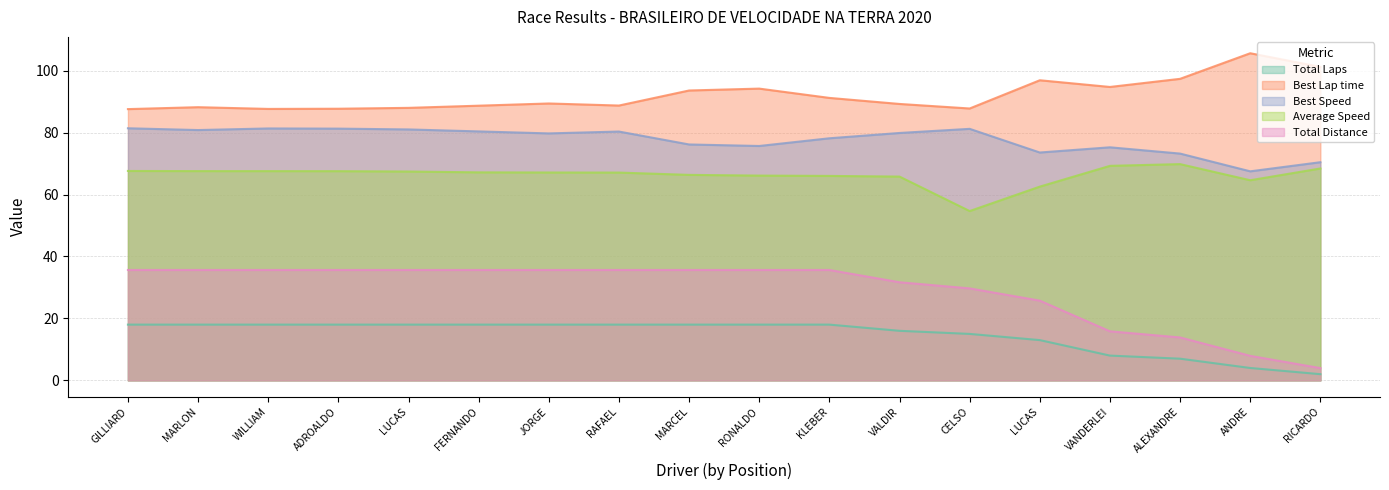

True or false: Total Distance has more than 1 interior local peaks.

False